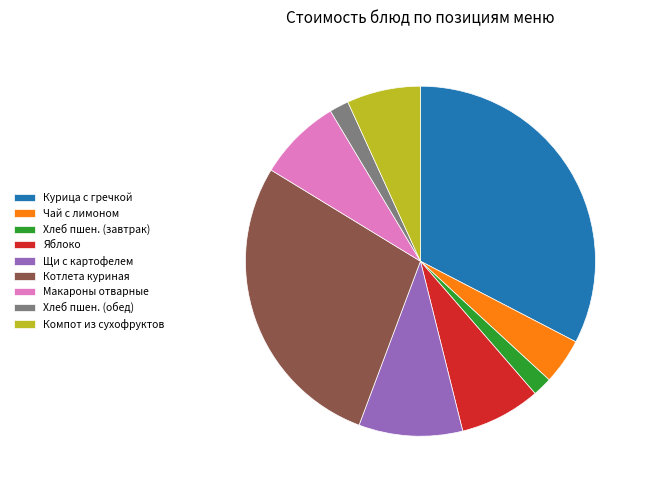

Do Хлеб пшен. (обед) and Щи с картофелем together represent more than half of the pie?

No